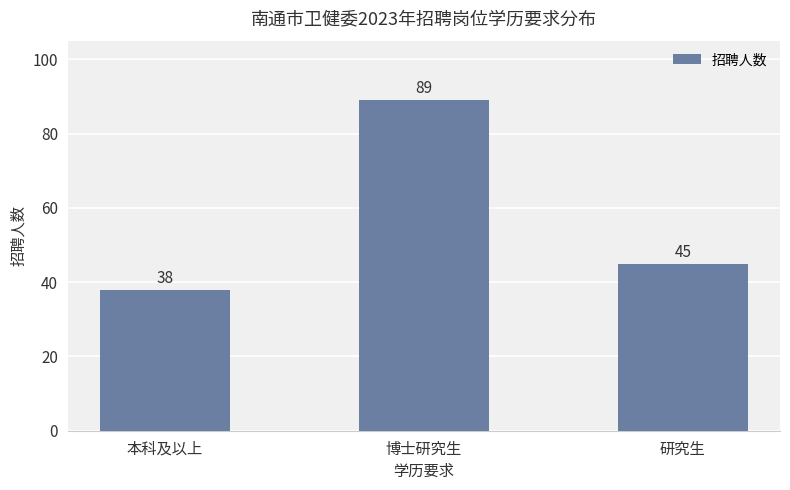

Rank the categories by value from lowest to highest.

本科及以上, 研究生, 博士研究生